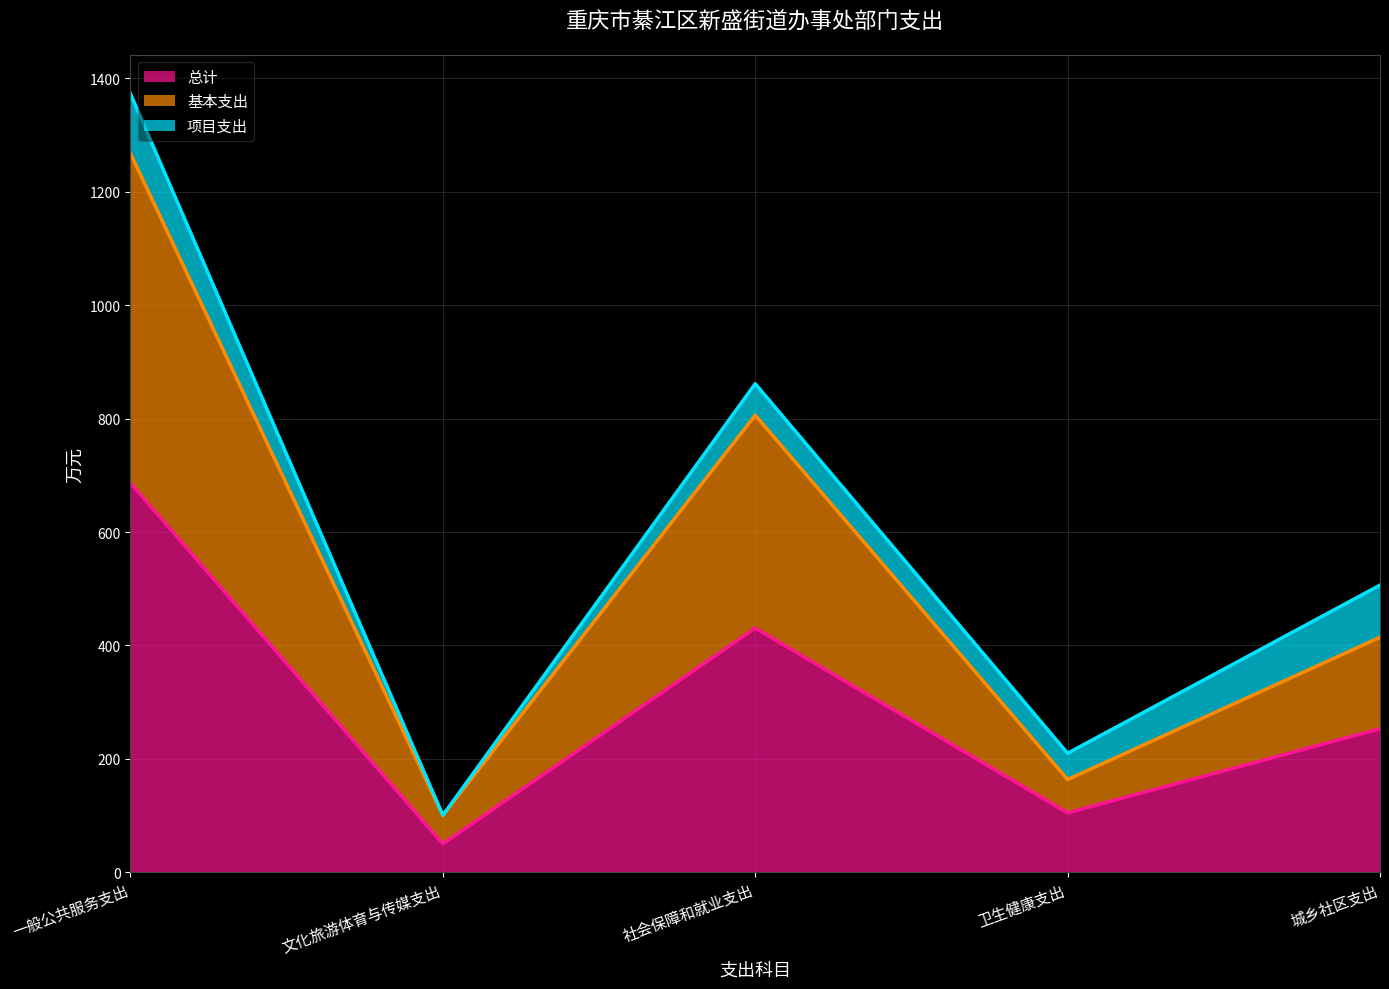

In 总计, how many points are higher than both neighbors (excluding endpoints)?

1